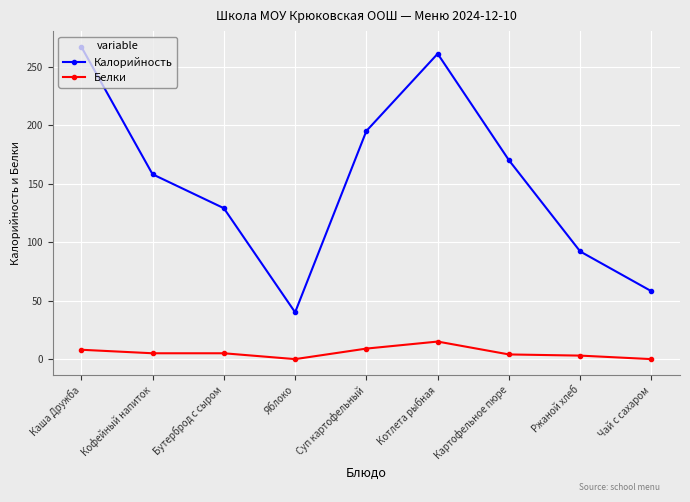

True or false: Калорийность has more than 0 interior local peaks.

True